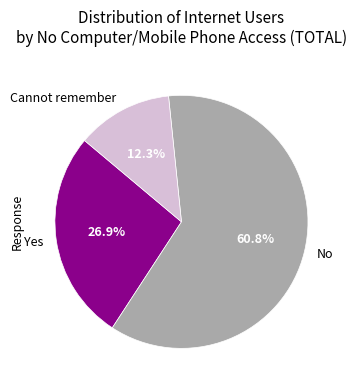

Approximately how many times larger is the value at Yes compared to No?

0.4